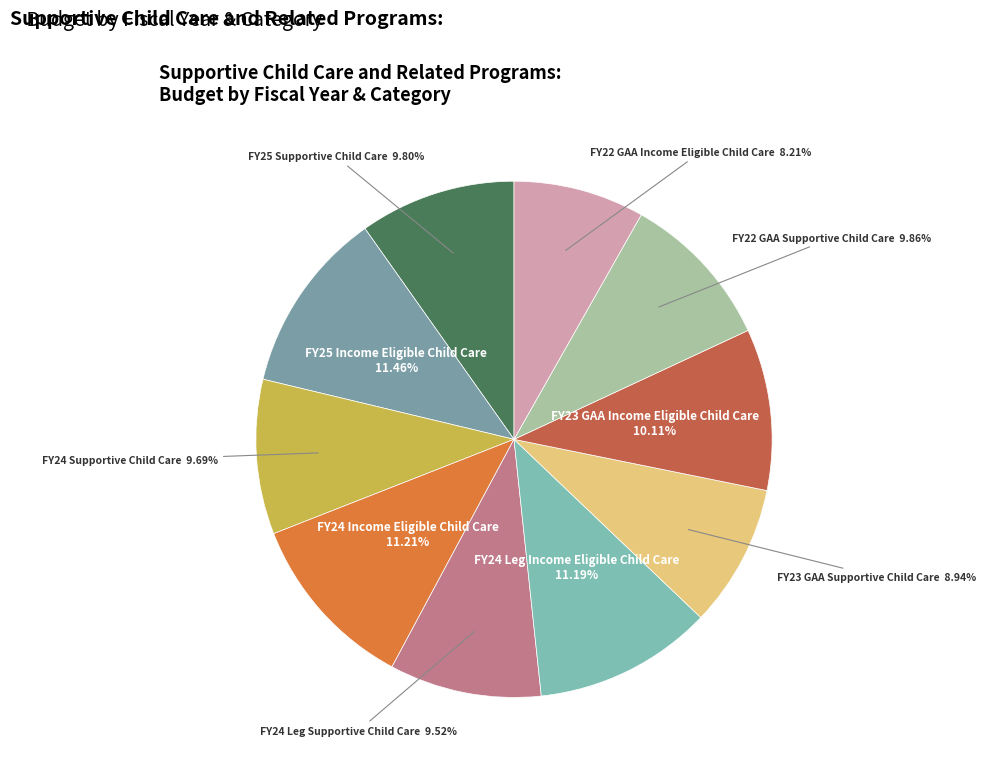

Is it true that FY24 Leg Supportive Child Care is 24% of the pie?

False